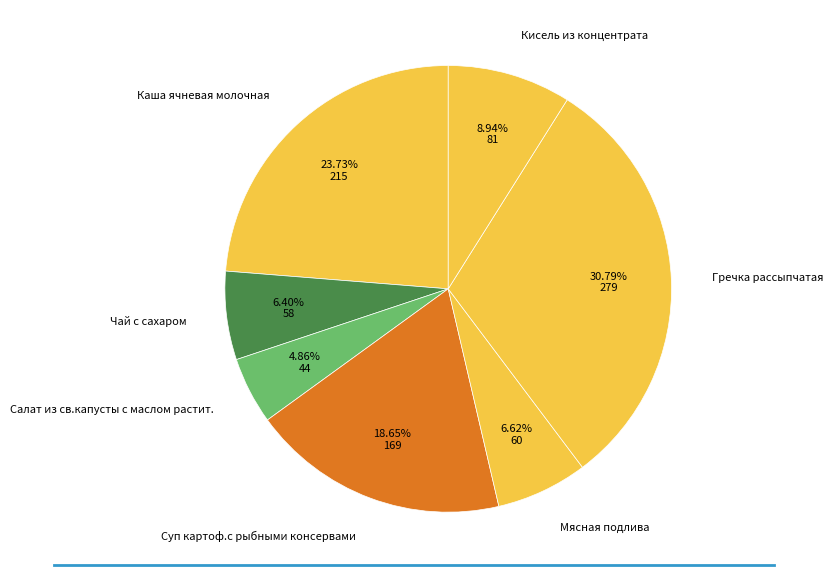

Is it true that Салат из св.капусты с маслом растит. is 5% of the pie?

True